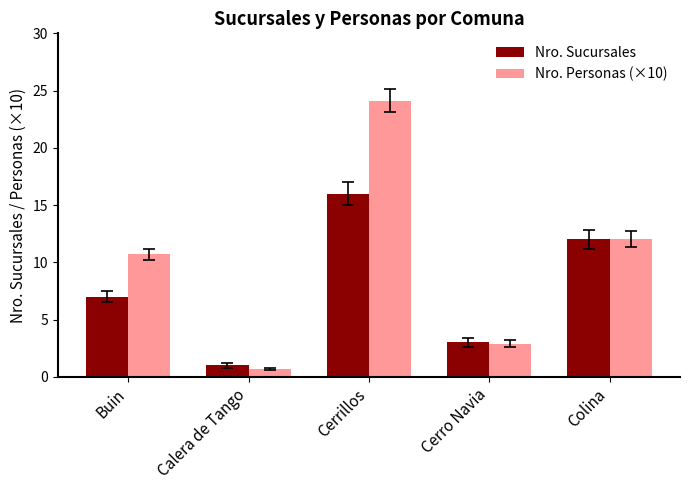

Rank the categories by Nro. Sucursales value from lowest to highest.

Calera de Tango, Cerro Navia, Buin, Colina, Cerrillos